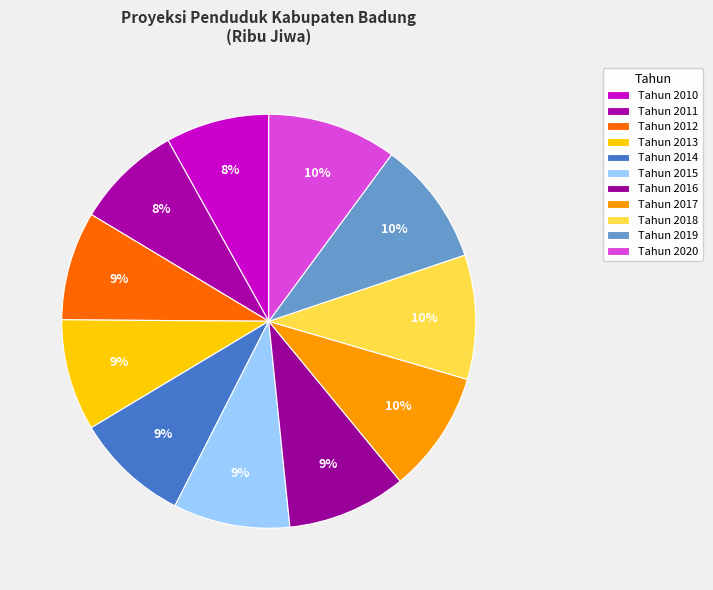

The Tahun 2010 slice represents 8% of the pie. True or false?

True